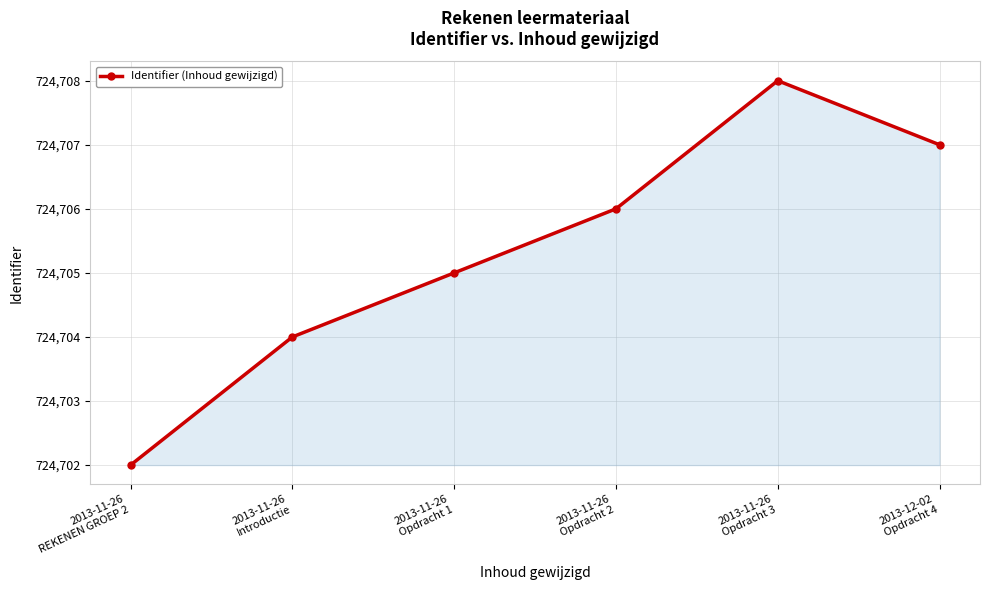

Where is the data nearest to the value 724705?

2013-11-26
Opdracht 1